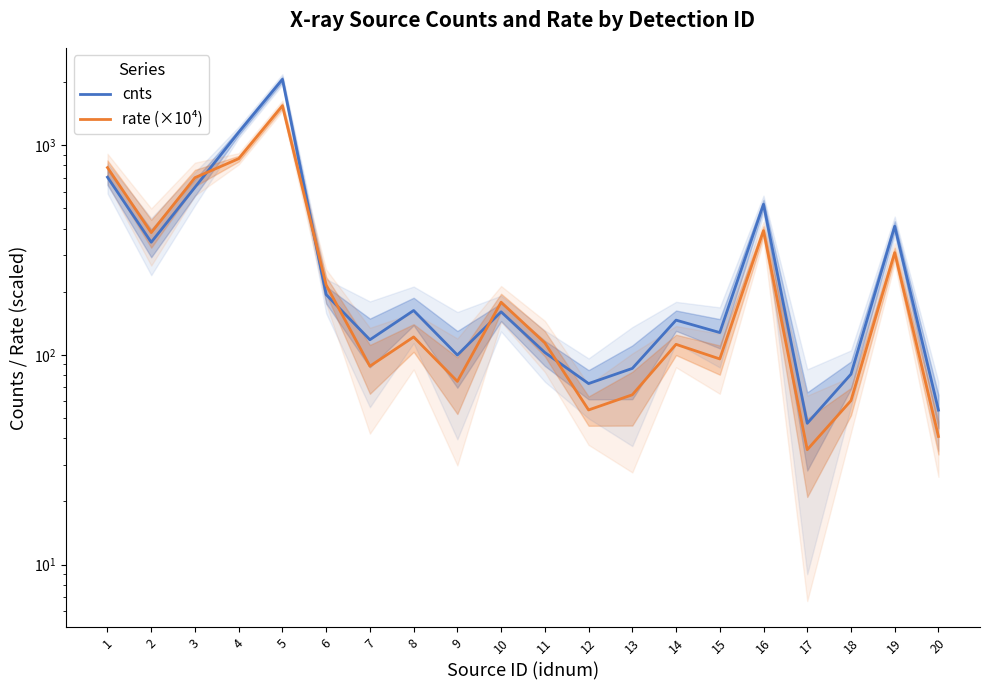

What is the average value of the cnts series?

363.5